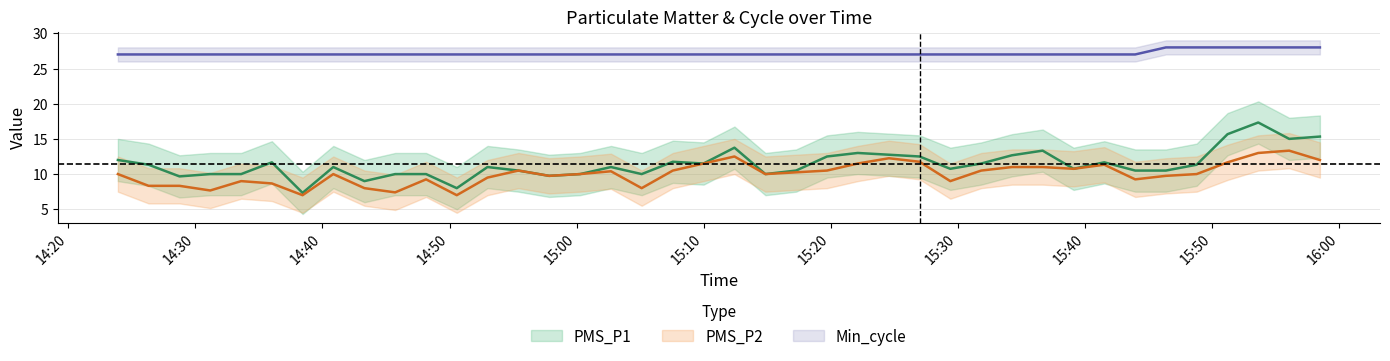

What is the maximum value for Min_cycle?

28.0